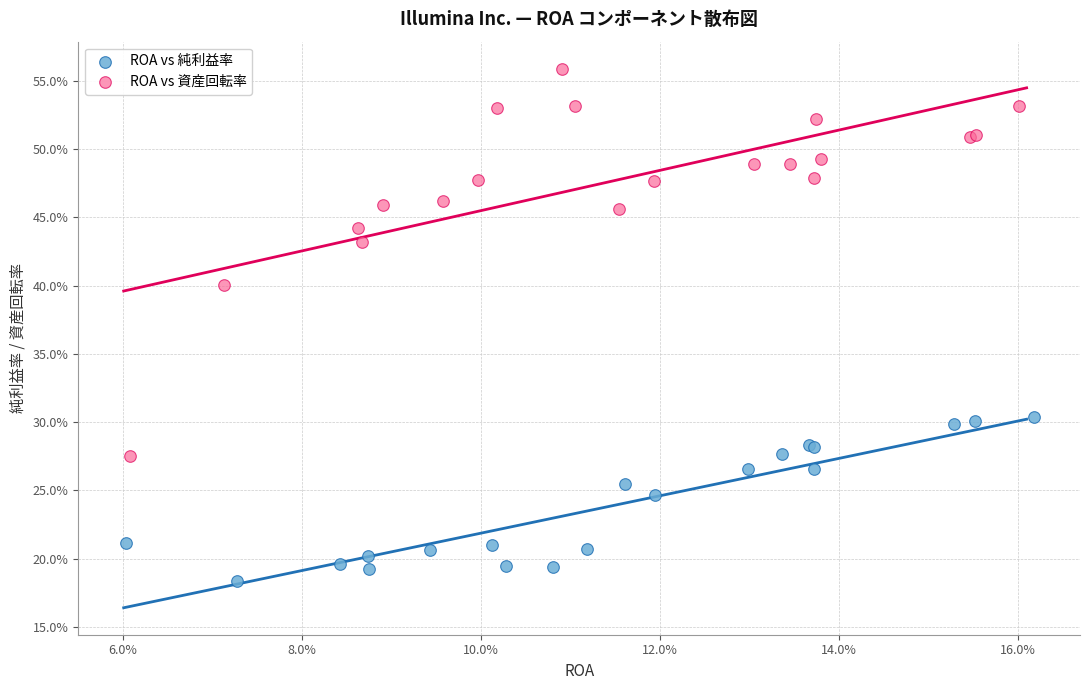

Which series reaches the maximum Y coordinate?

ROA vs 資産回転率